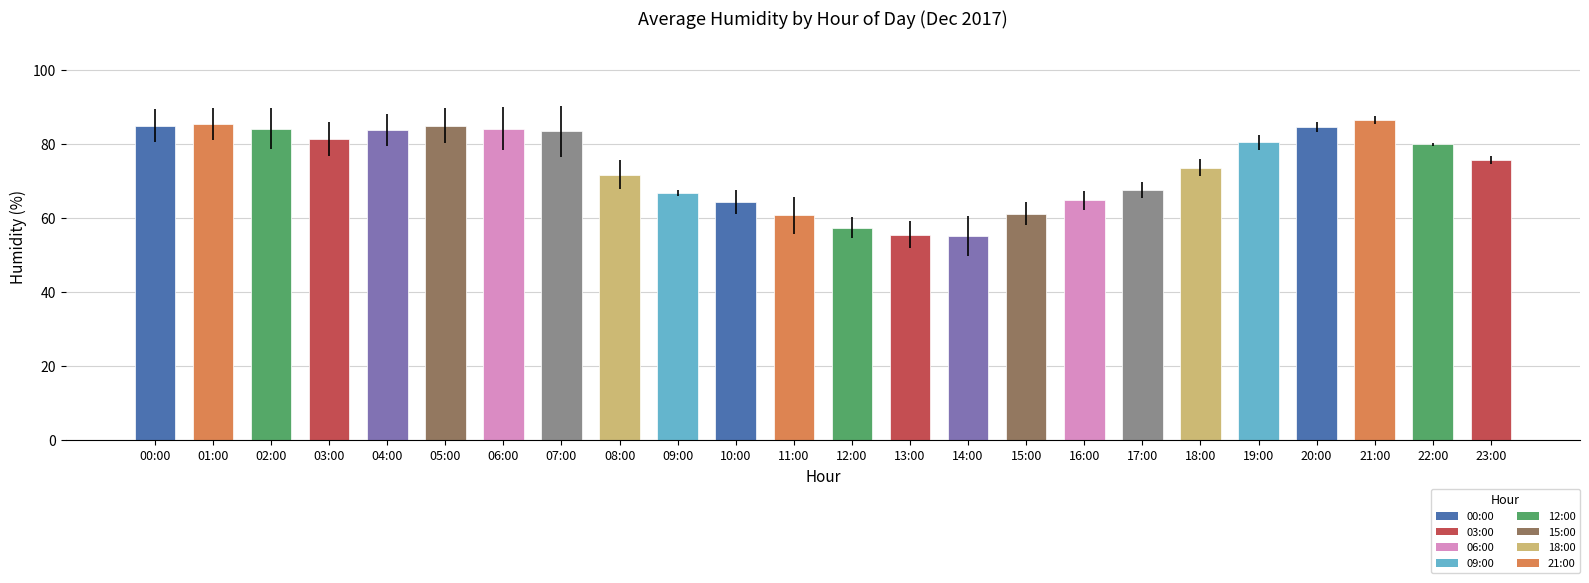

What is the difference between the maximum and minimum values?

31.2